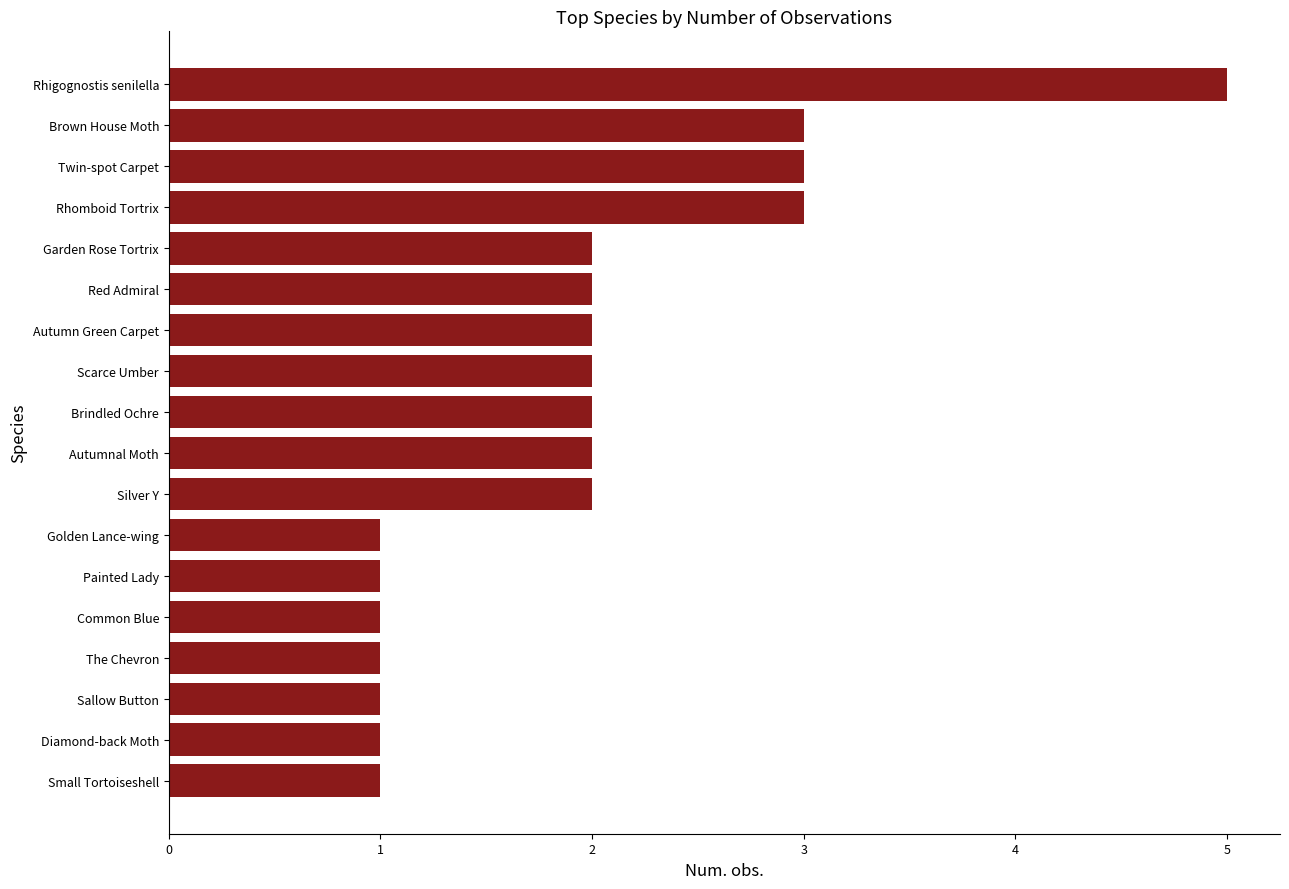

What is the maximum value shown in the chart?

5